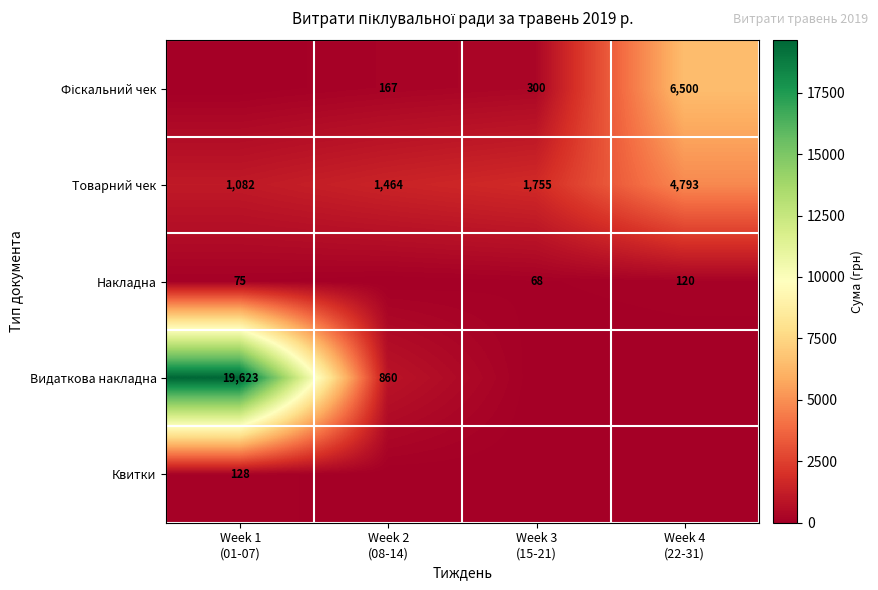

Between Week 2
(08-14) and Week 3
(15-21), which is larger?

Week 3
(15-21)